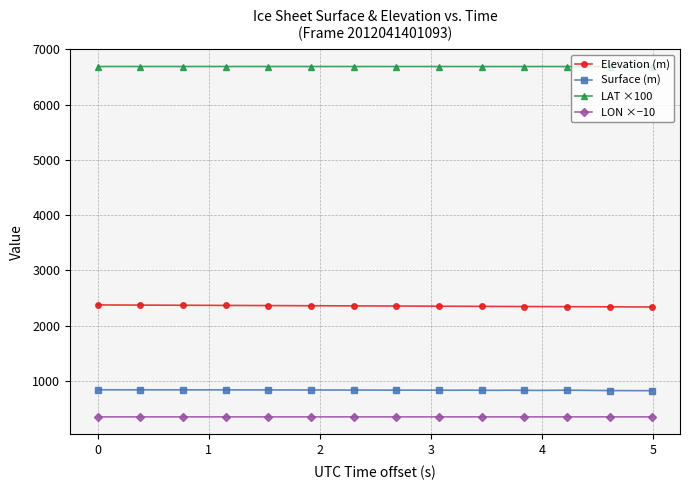

What is the average value of the LAT ×100 series?

6688.6